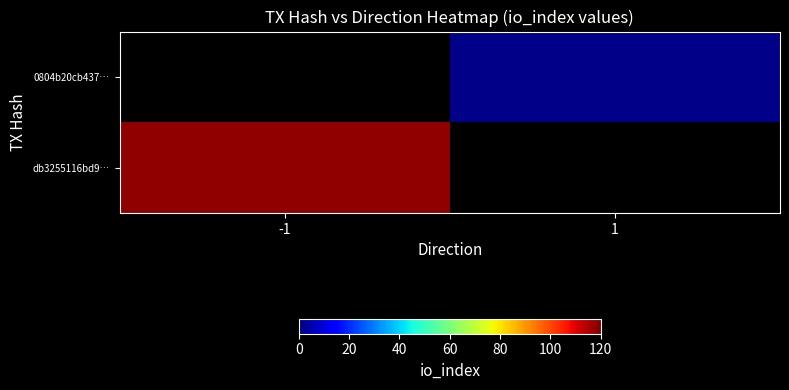

Reading right to left, transcribe all the data shown in this chart.

db3255116bd9…: 1=0	-1=118
0804b20cb437…: 1=1	-1=0